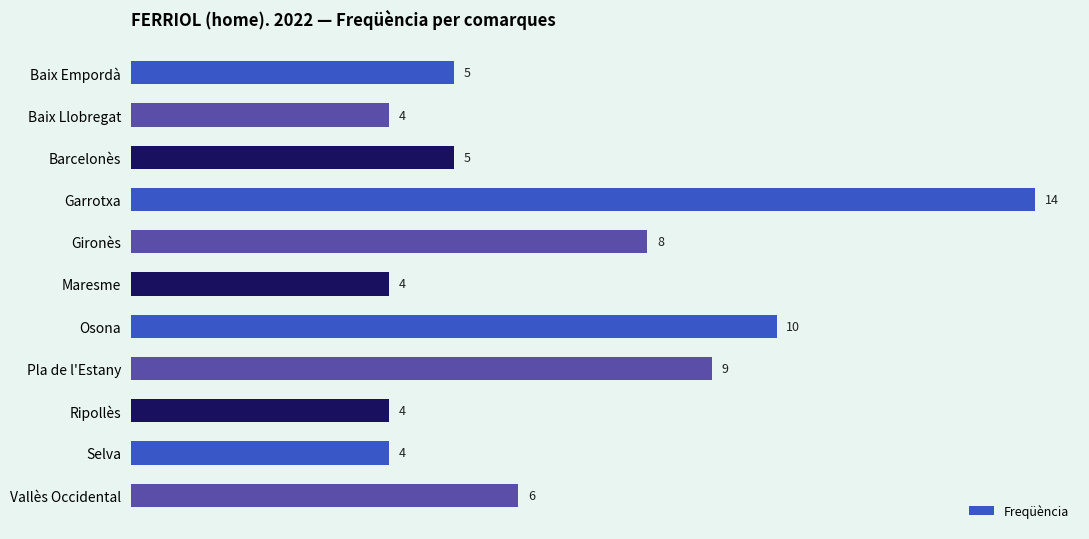

Is it true that the value at Baix Empordà is 5?

True